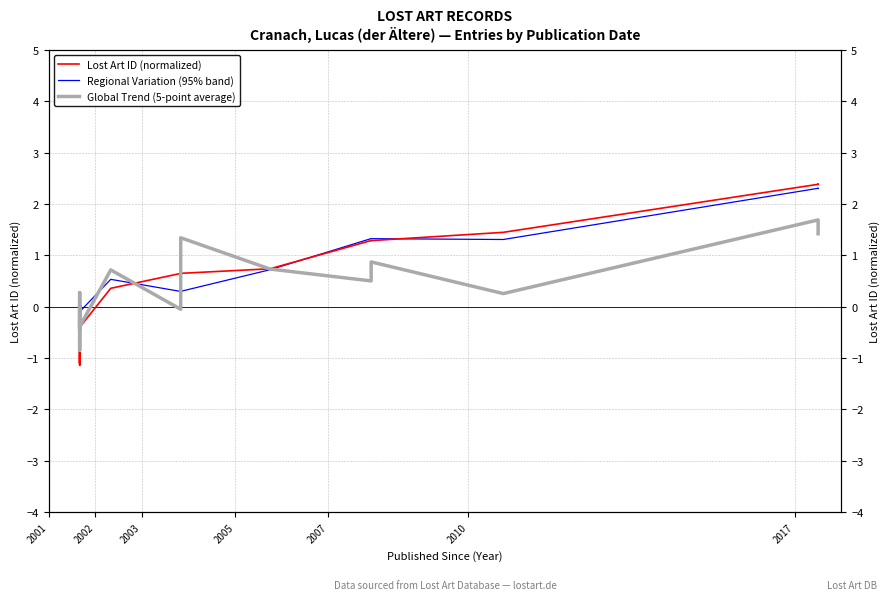

The Global Trend (5-point average) series shows -0.4 at 2002. True or false?

True